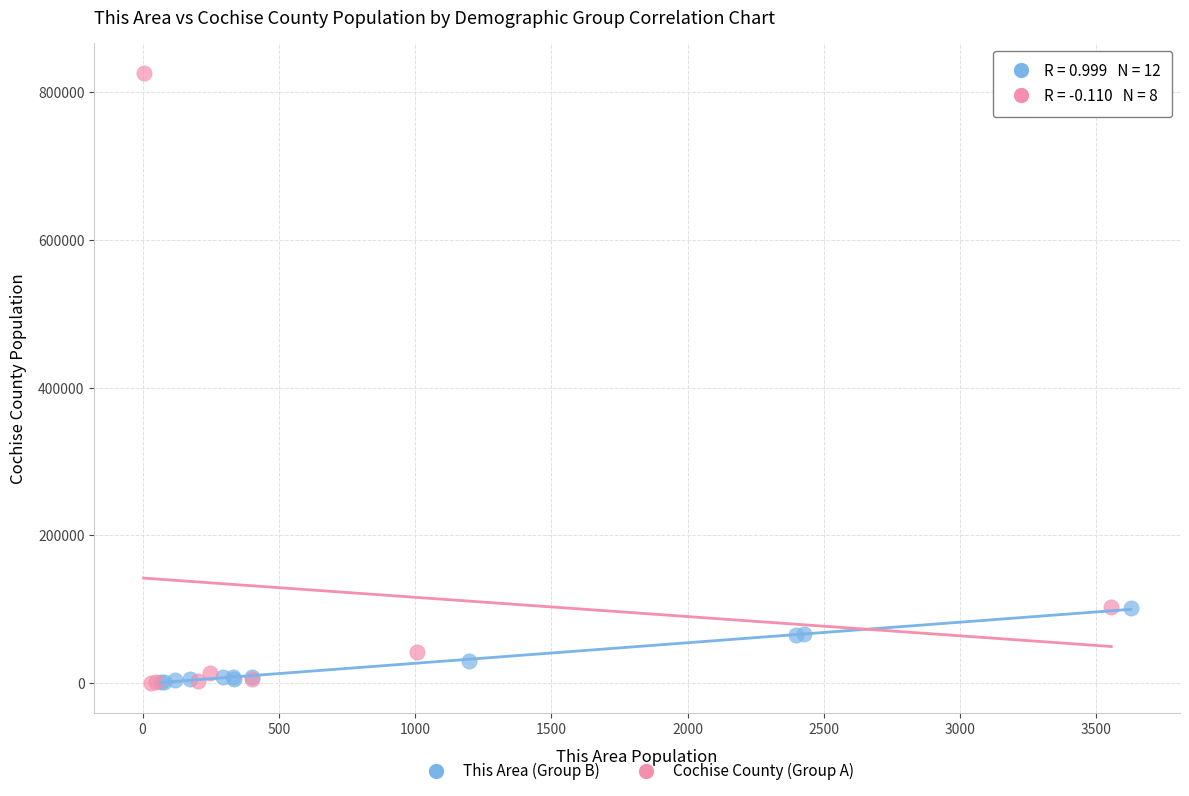

Which series contains the highest Y value?

Cochise County (Group A)